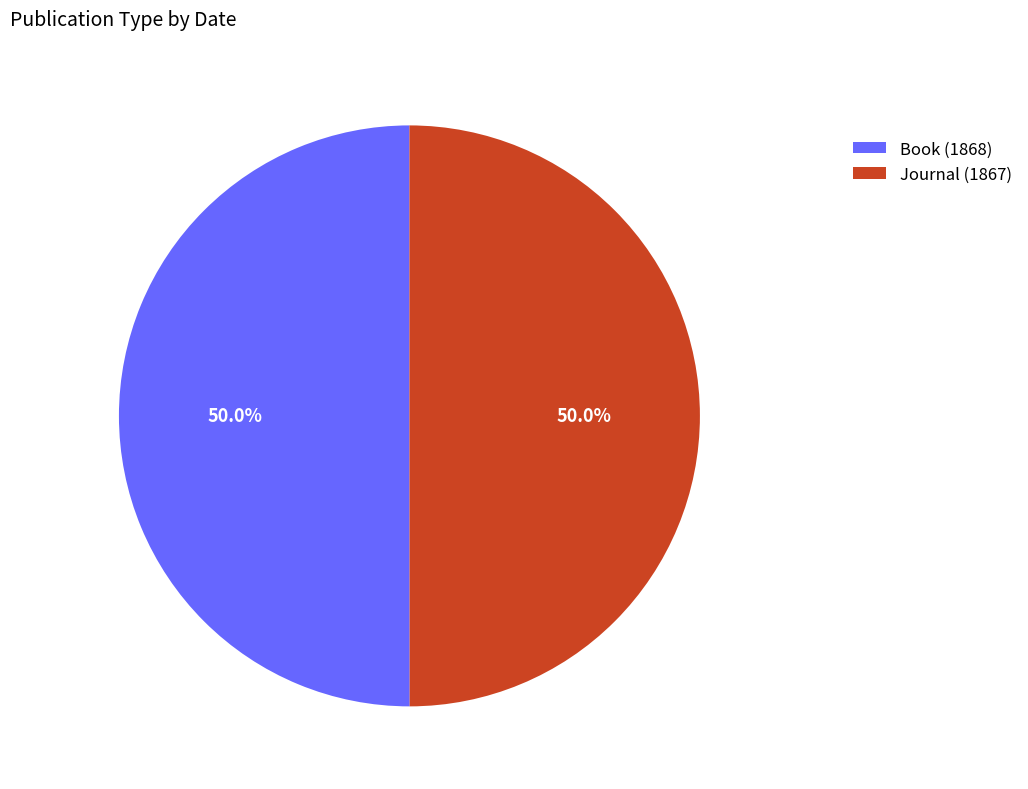

What percentage do Book (1868) and Journal (1867) together represent?

100.0%